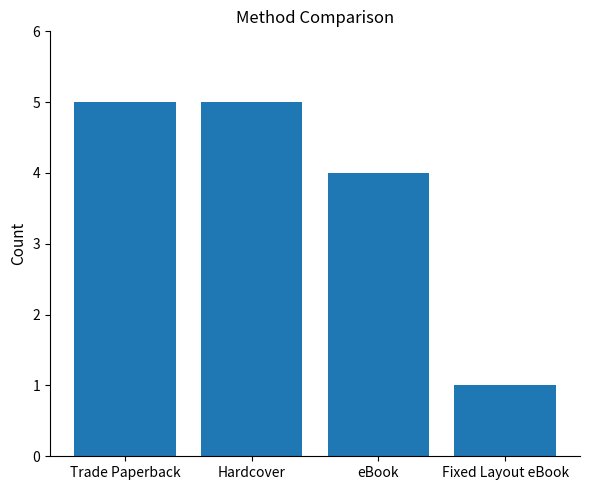

Where is the data nearest to the value 3?

eBook